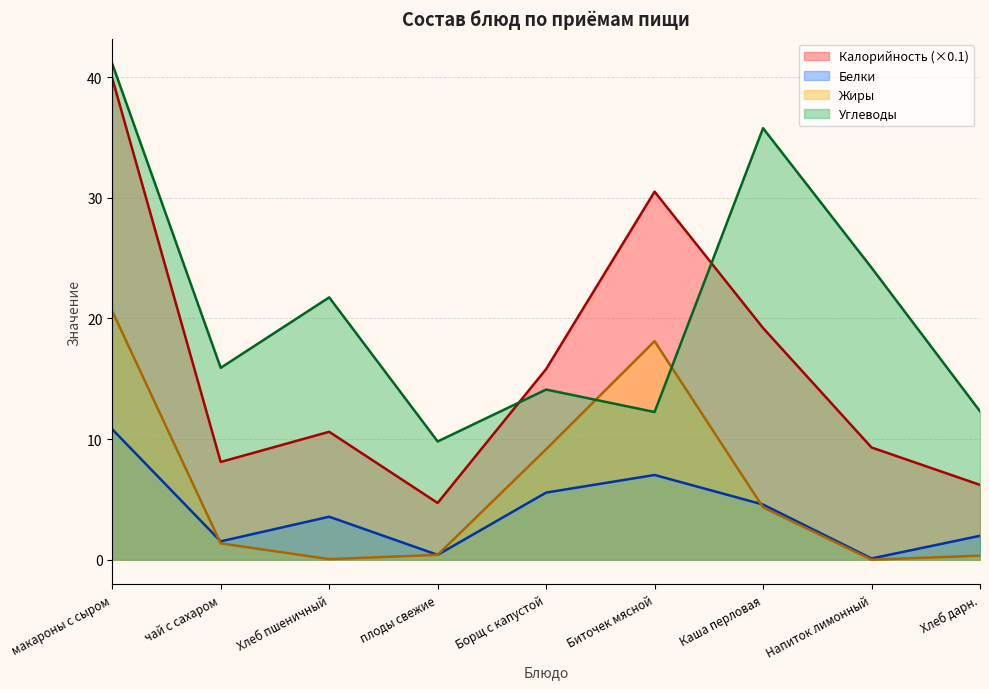

What is the difference between the maximum and second lowest values in the Жиры series?

20.6